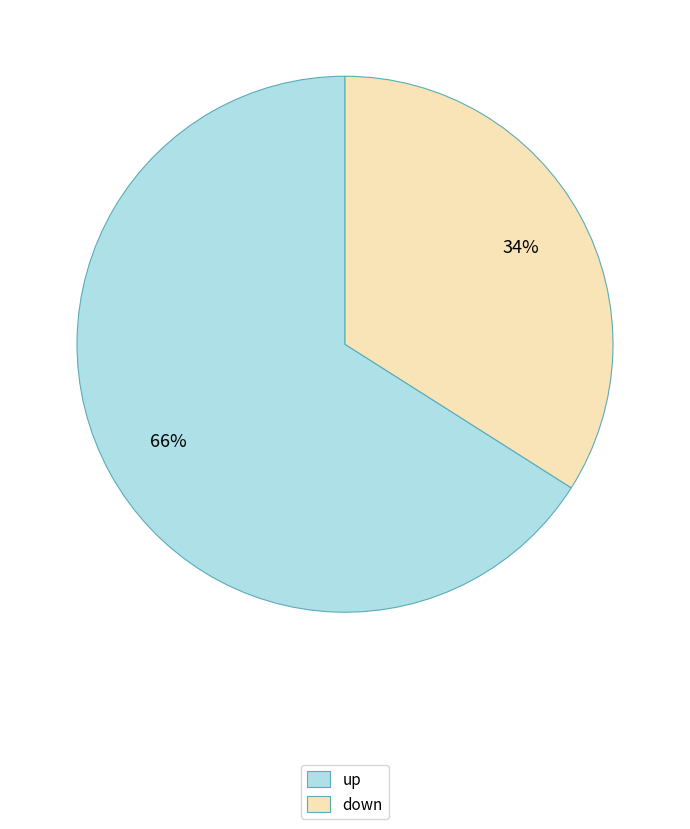

What is the smallest slice in the pie chart?

down